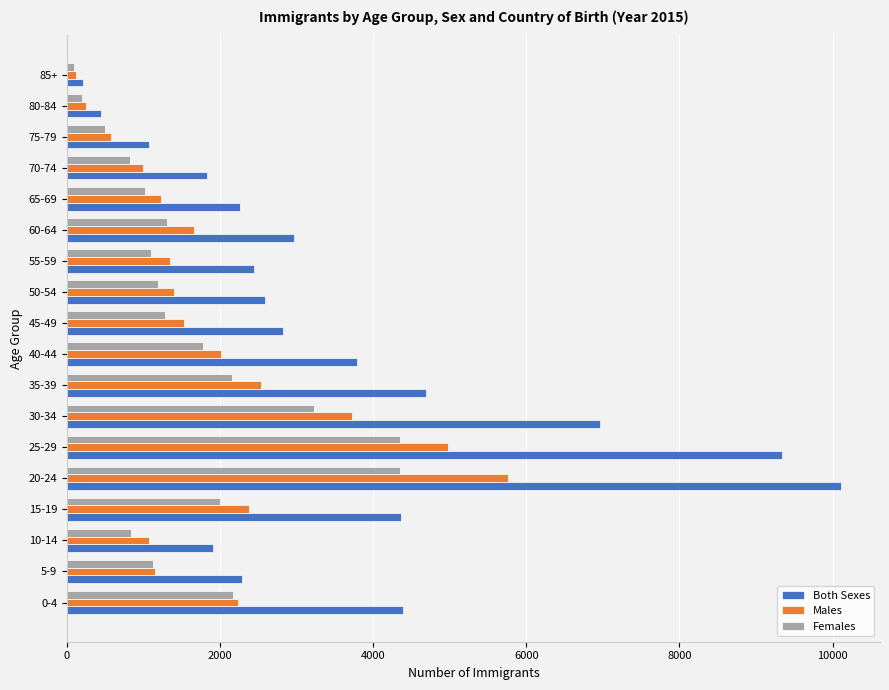

Which category has the lowest value in the Females series?

85+